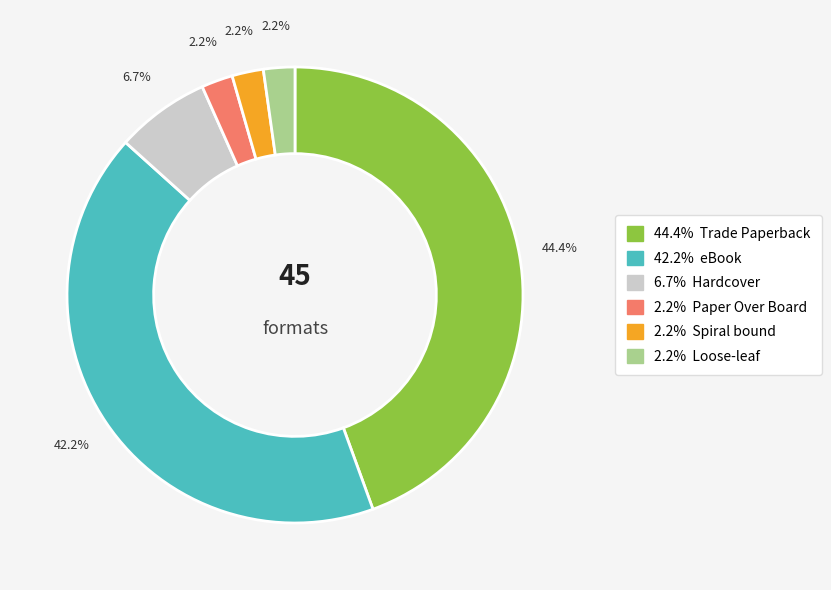

Is there a majority slice in this chart?

No